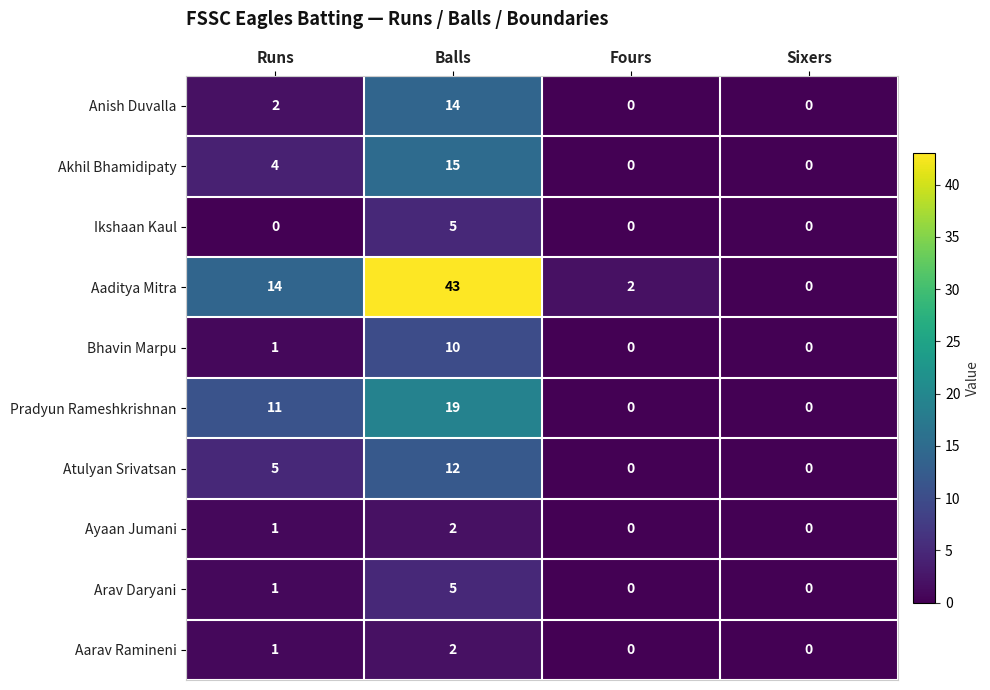

What is the total value across all series at Runs?

40